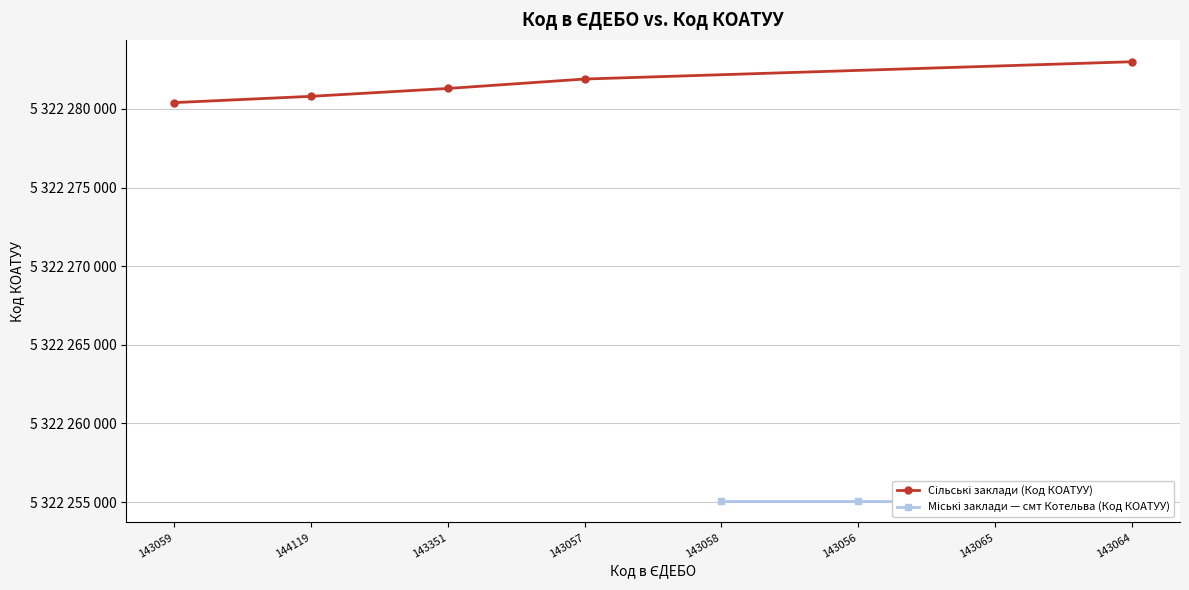

What is the label of the 5th point from the left?

143058